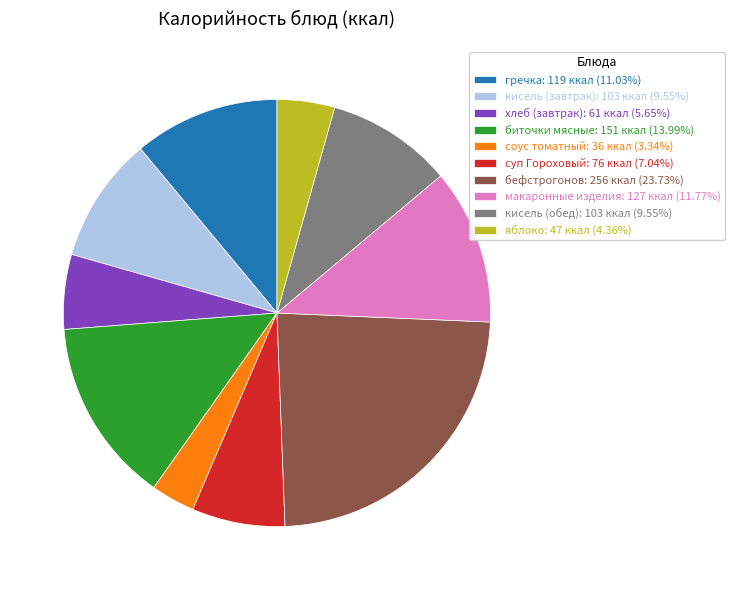

Combined, do кисель (обед): 103 ккал (9.55%) and яблоко: 47 ккал (4.36%) account for over 50%?

No